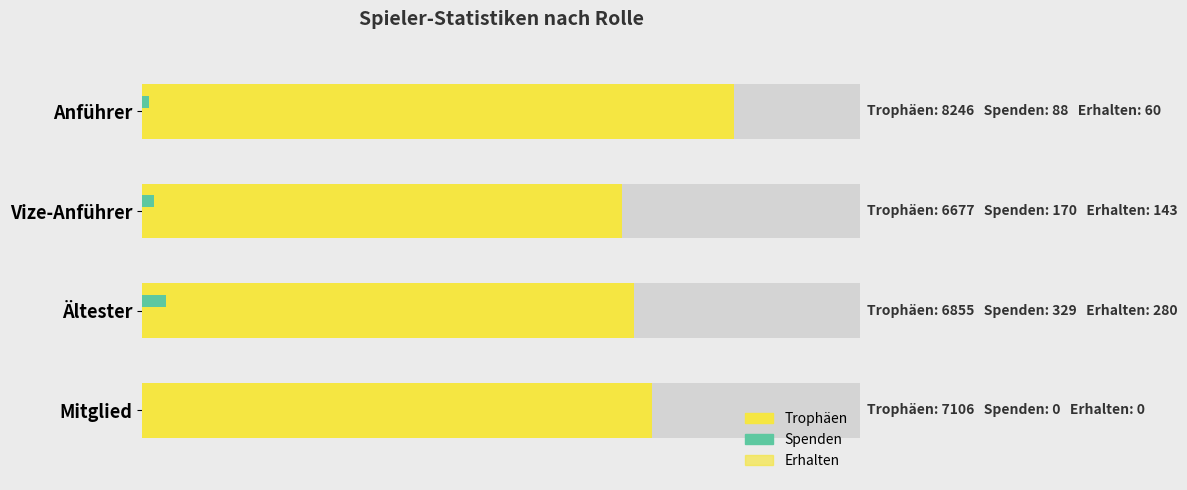

What is the difference between the maximum and minimum values in the Trophäen series?

1569